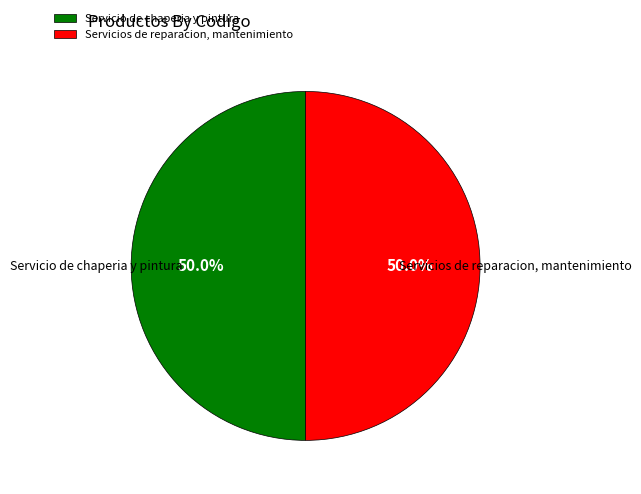

Combined, what portion of the pie is Servicios de reparacion, mantenimiento and Servicio de chaperia y pintura?

100.0%